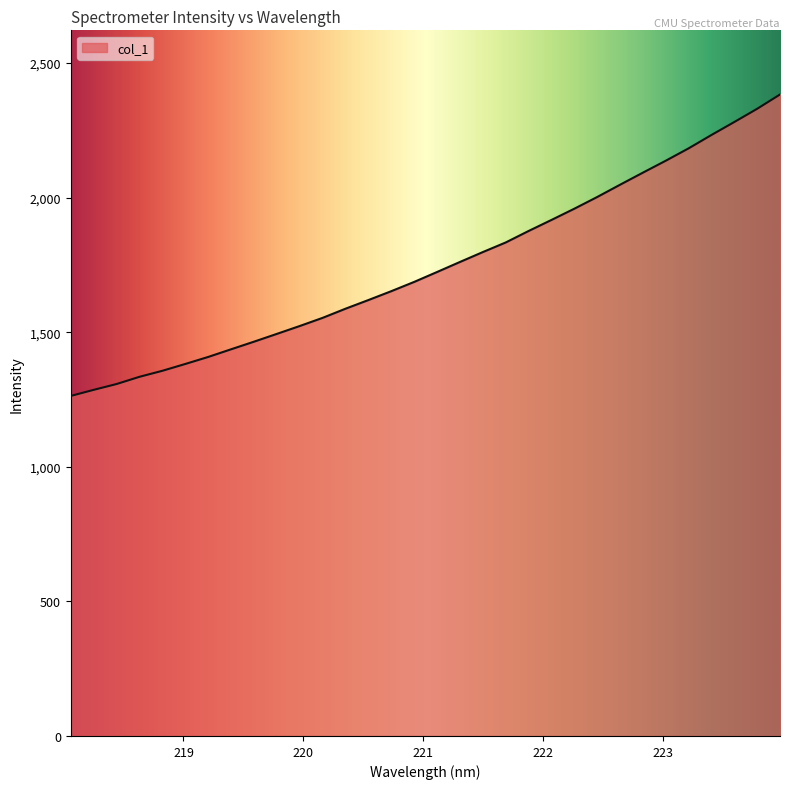

Reading right to left, what are all the values shown in this chart?

2383.0	2329.8	2280.7	2232.5	2182.8	2136.9	2092.5	2047.6	2002.0	1958.6	1916.8	1875.8	1833.1	1797.5	1760.8	1723.5	1686.7	1652.3	1619.4	1587.2	1553.2	1522.9	1493.7	1464.7	1436.4	1408.0	1381.9	1356.6	1334.2	1307.4	1285.8	1263.2